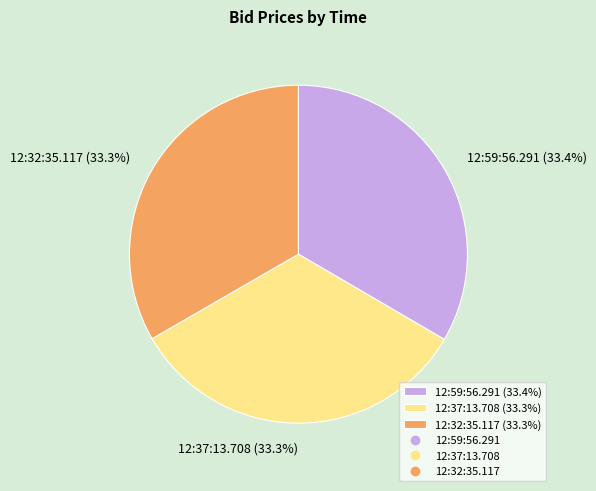

Is the sum of 12:59:56.291 and 12:32:35.117 greater than half?

Yes